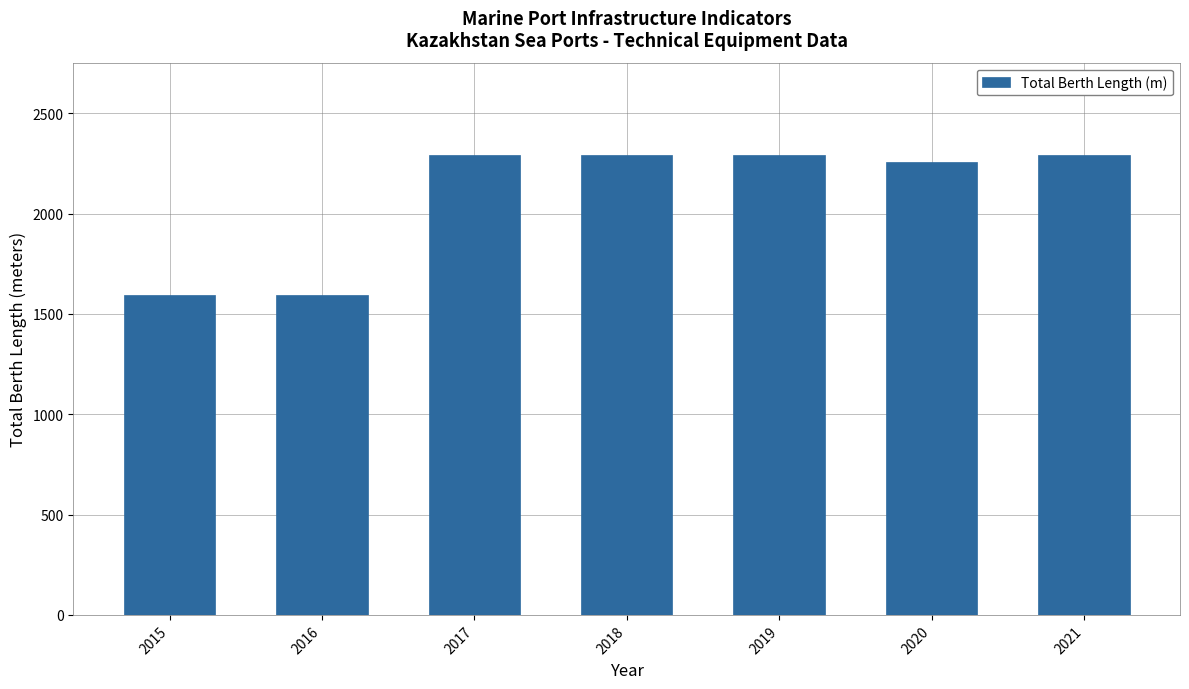

Approximately how many times larger is the value at 2021 compared to 2019?

1.0